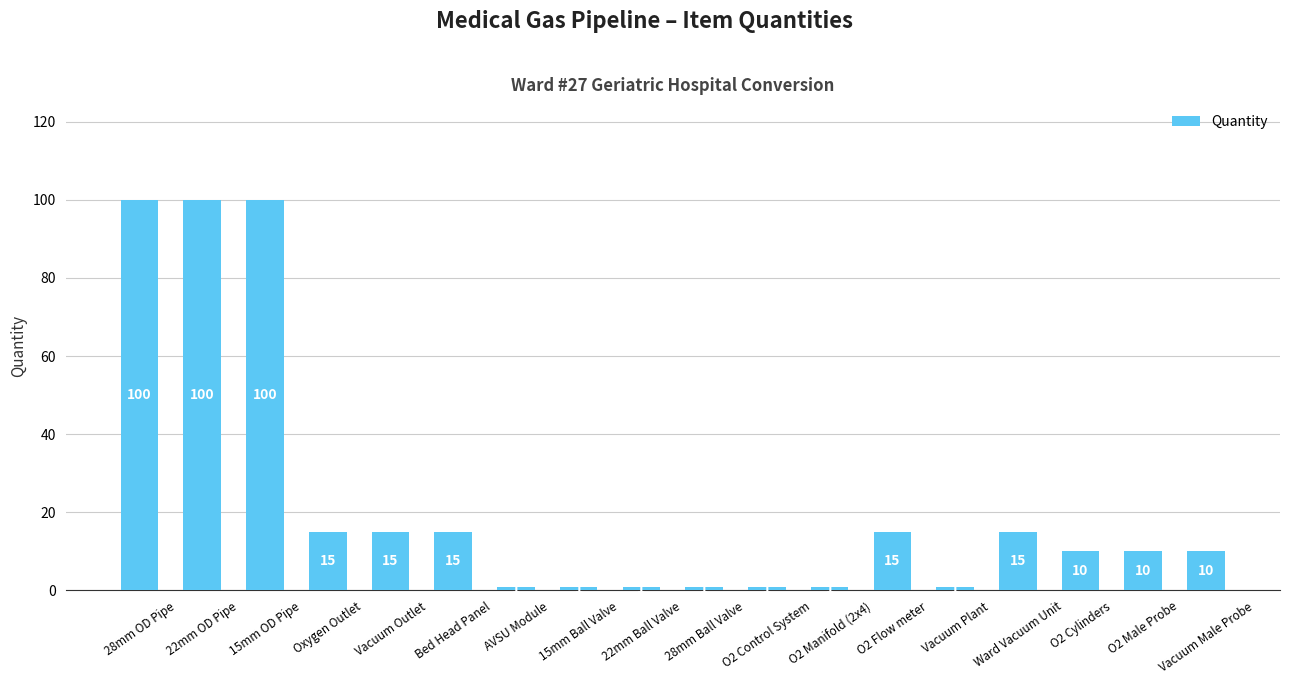

What is the greatest value displayed?

100